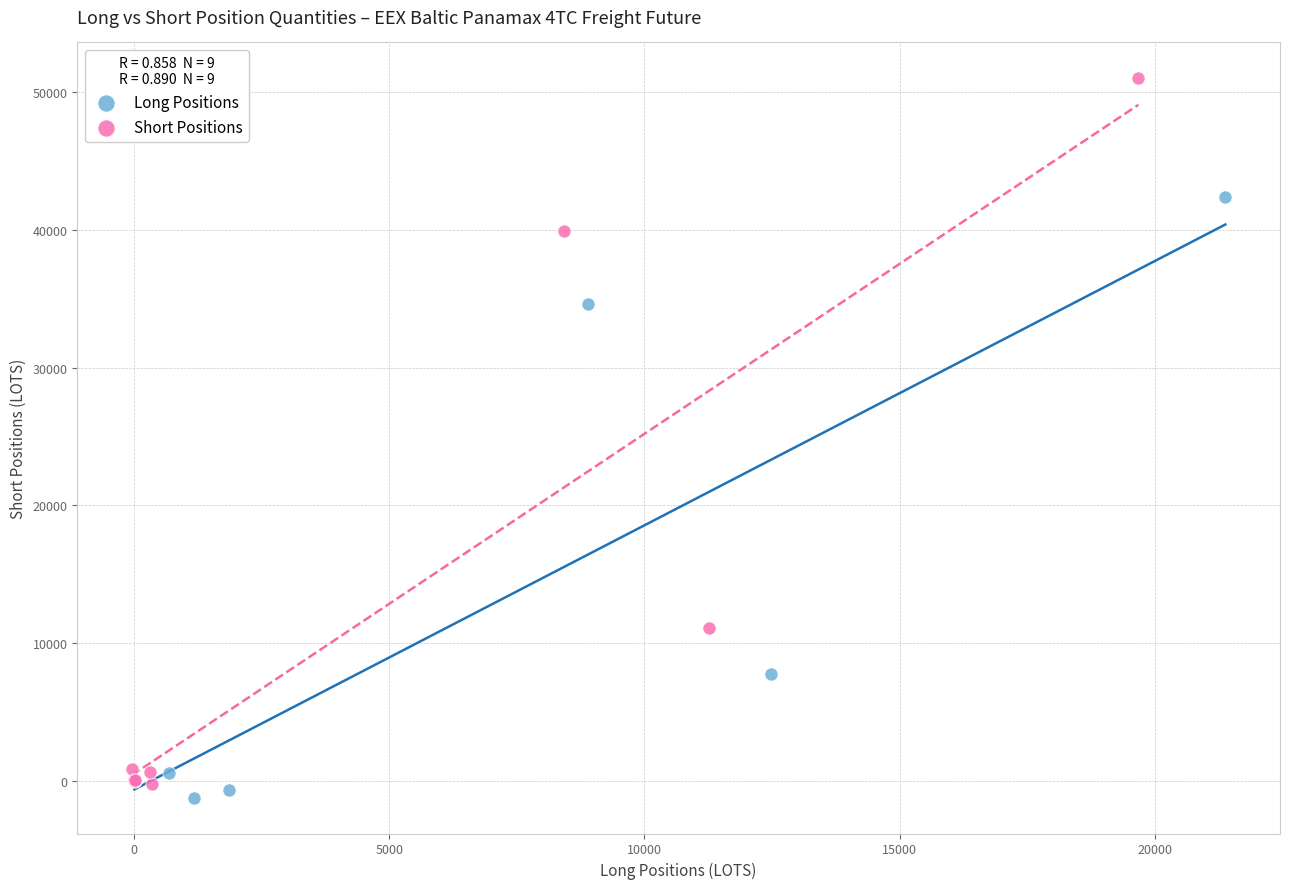

Which series has the largest Y range (max minus min)?

Short Positions